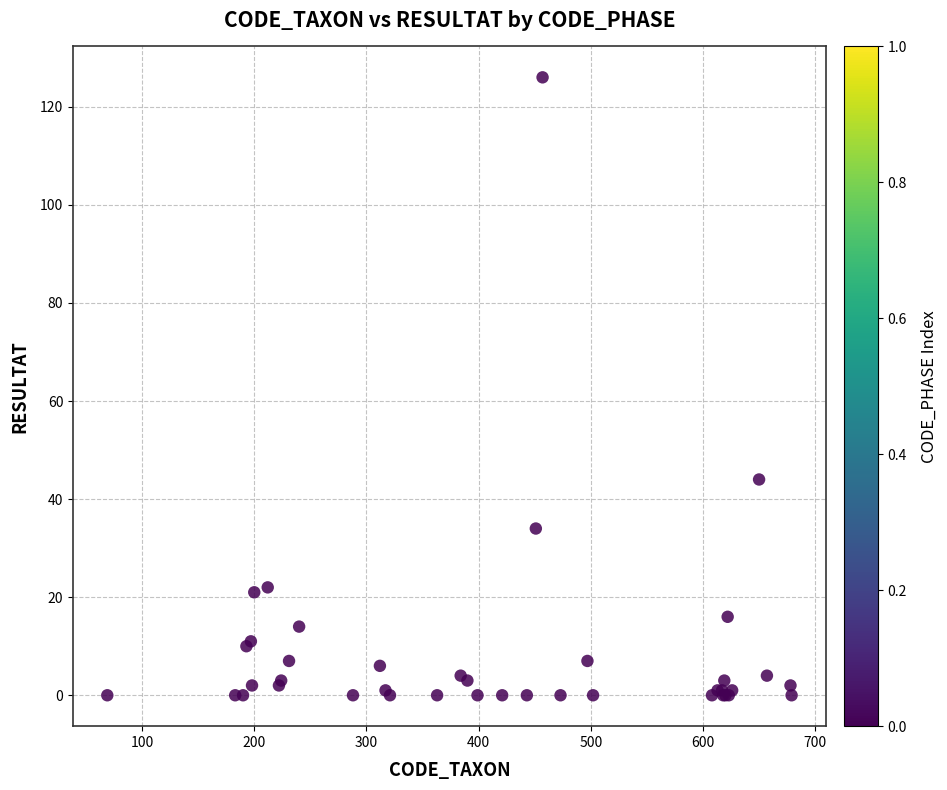

What Y value in the scatter plot is closest to 63?

44